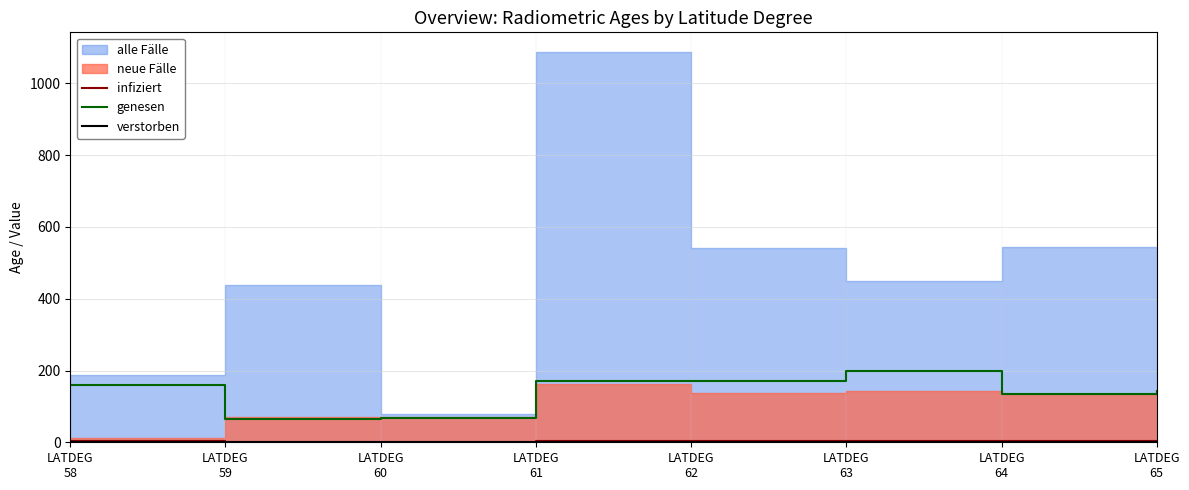

Which has a higher value, LATDEG
60 or LATDEG
58?

LATDEG
58